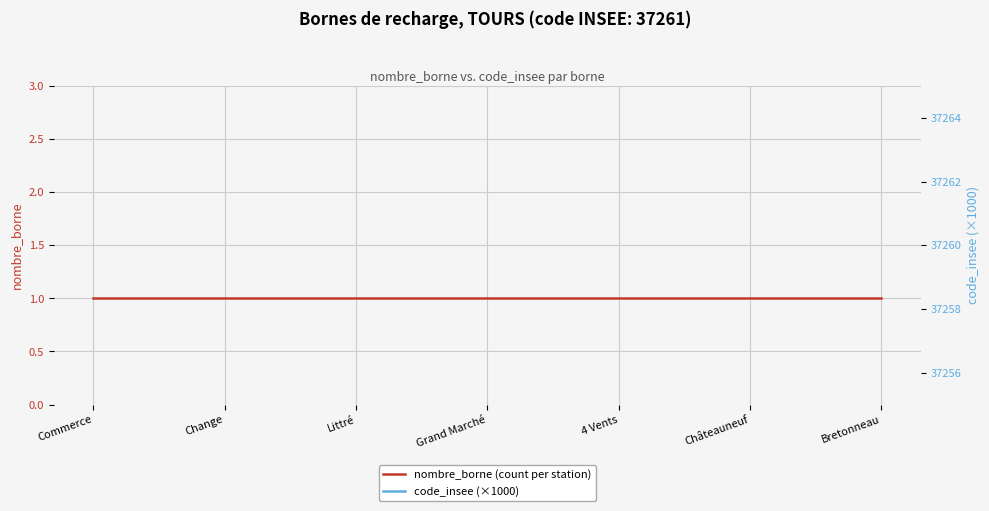

At which label does nombre_borne (count per station) reach its minimum?

Commerce